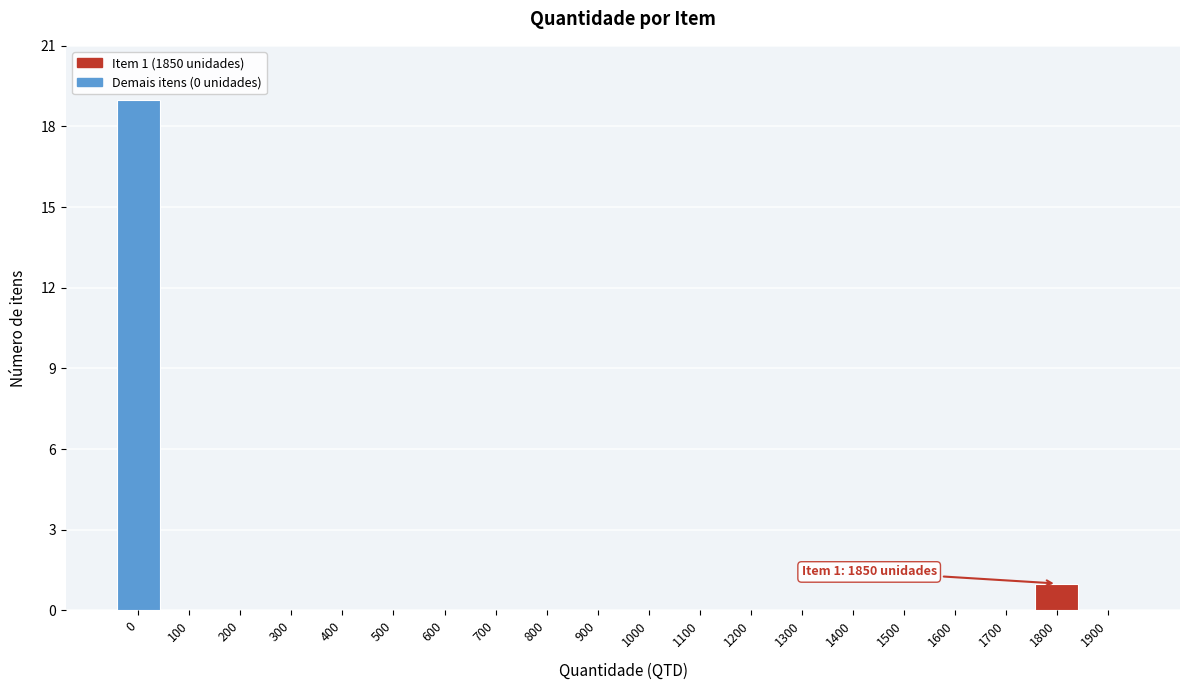

Reading right to left, what are all the values shown in this chart?

1900=0	1800=1	1700=0	1600=0	1500=0	1400=0	1300=0	1200=0	1100=0	1000=0	900=0	800=0	700=0	600=0	500=0	400=0	300=0	200=0	100=0	0=19